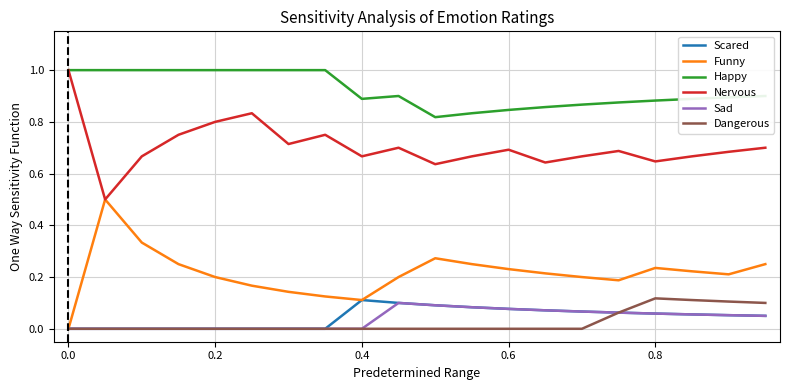

What is the maximum value shown in the chart?

1.0